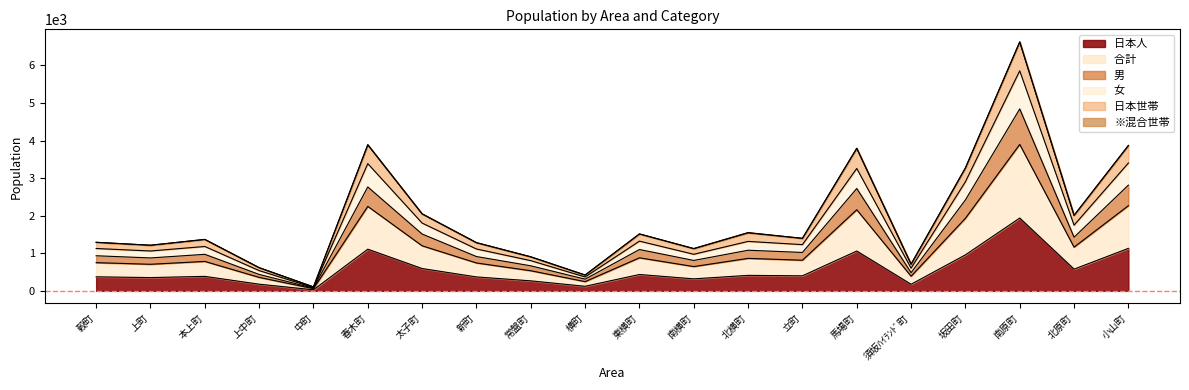

True or false: 男　　　 has more than 1 points higher than both neighbors.

True